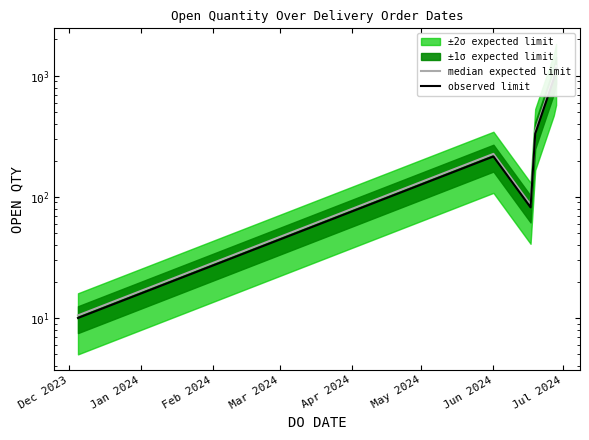

Is the value of median expected limit at Feb 2024 greater than the value of observed limit at Dec 2023?

Yes